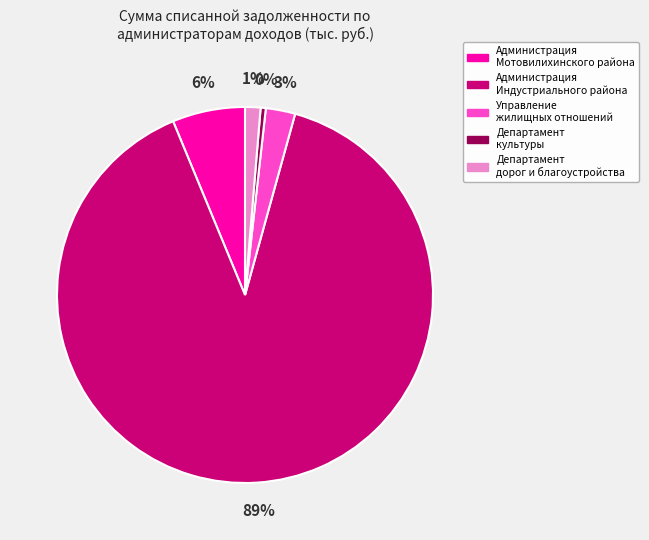

What is the largest slice in the pie chart?

Администрация Индустриального района